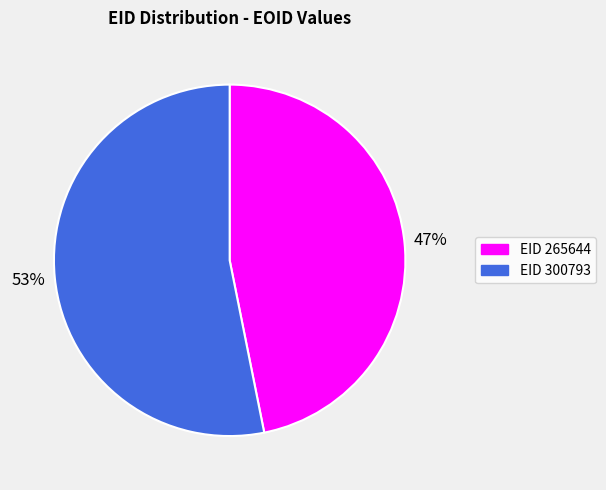

To the nearest percent, what is the combined percentage of EID 265644 and EID 300793?

100%